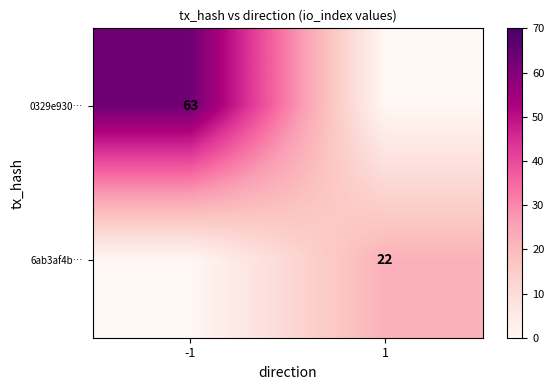

Is it true that 6ab3af4b… equals 8 at 1?

False